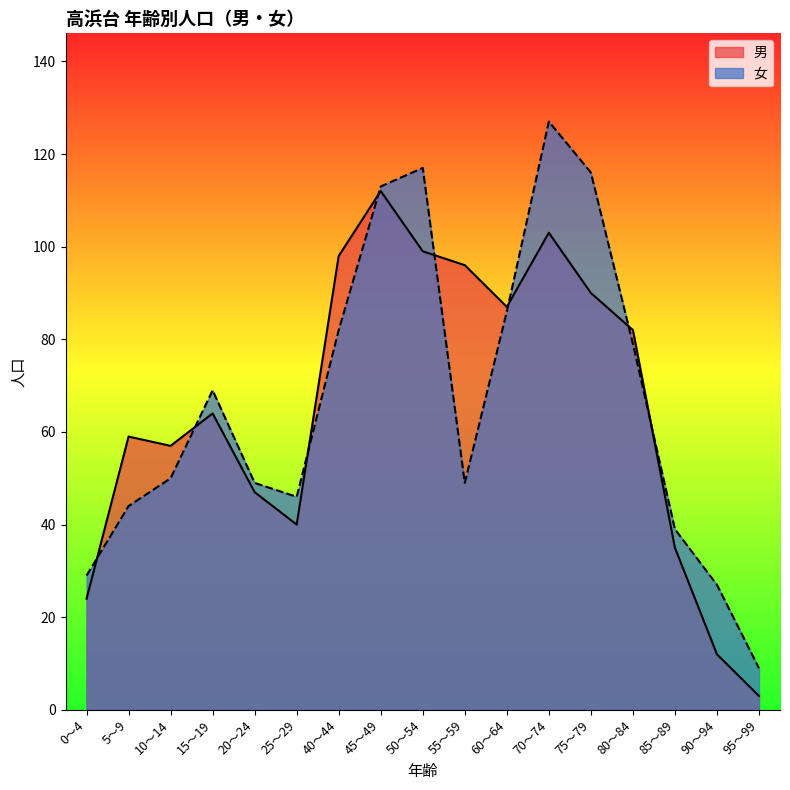

Between 55～59 and 25～29, which is larger?

55～59